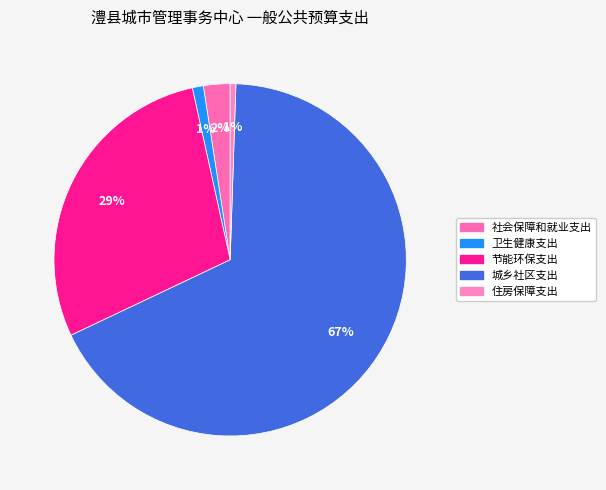

How many slices are in this pie chart?

5